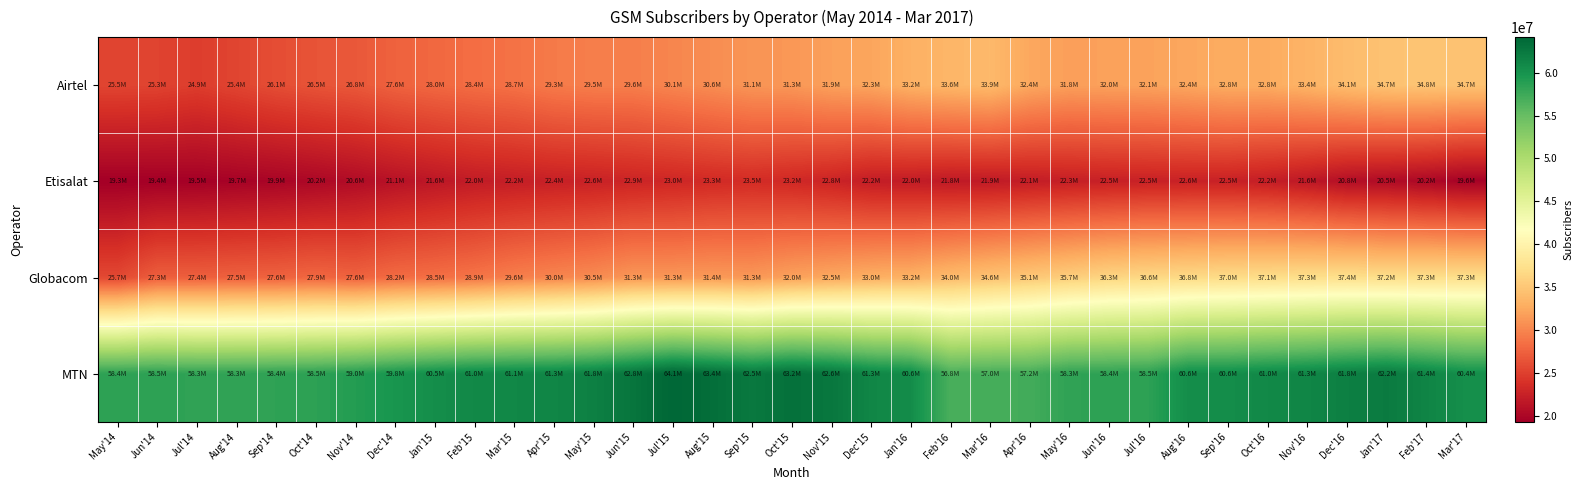

Which series has the largest total across all categories?

MTN